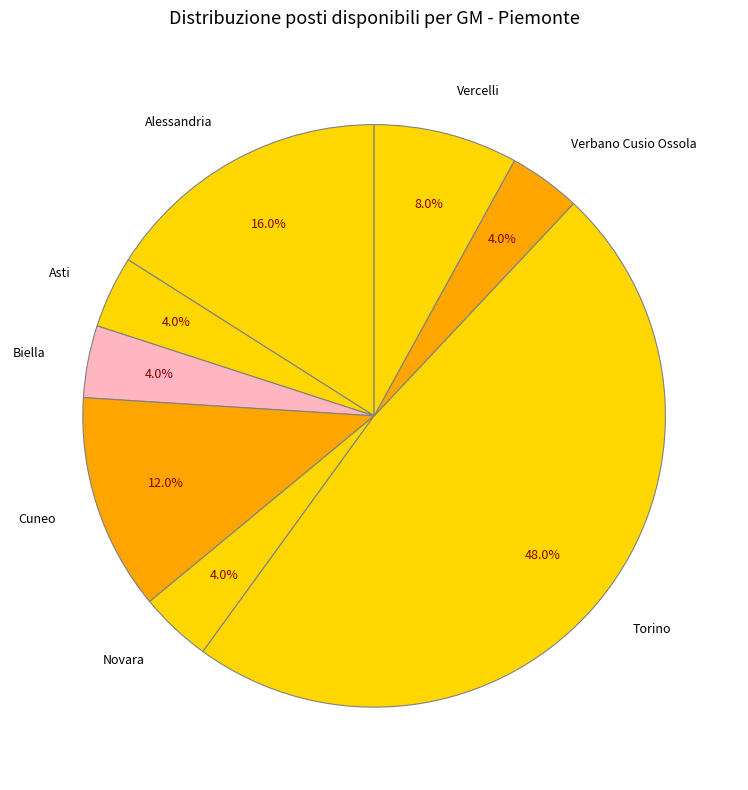

How many segments does this pie chart have?

8